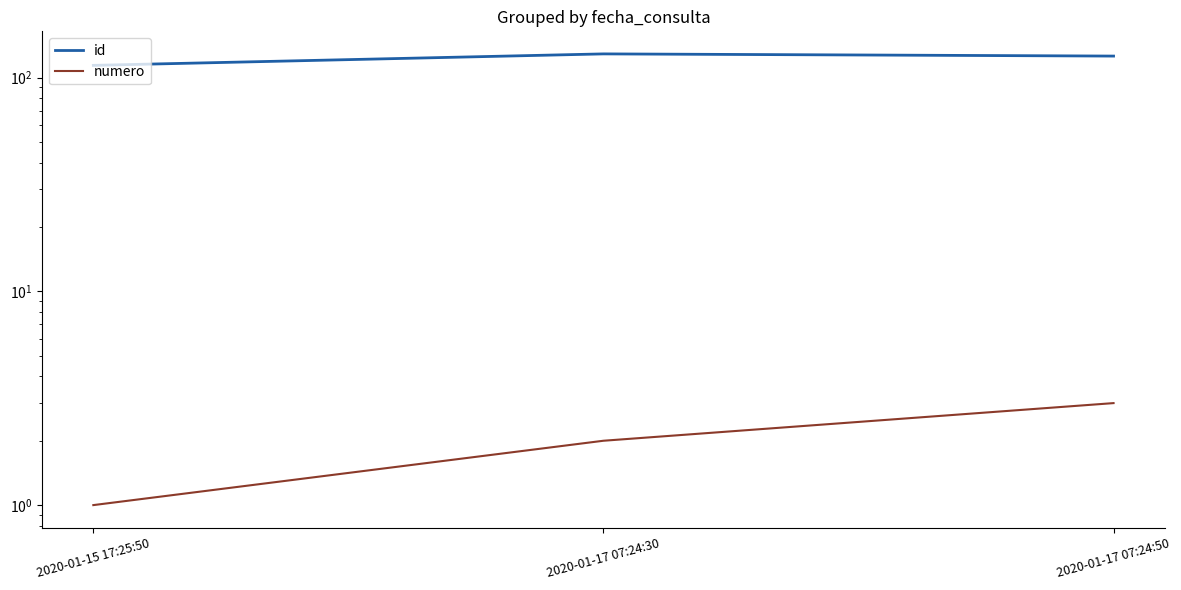

At which label does id reach its minimum?

2020-01-15 17:25:50